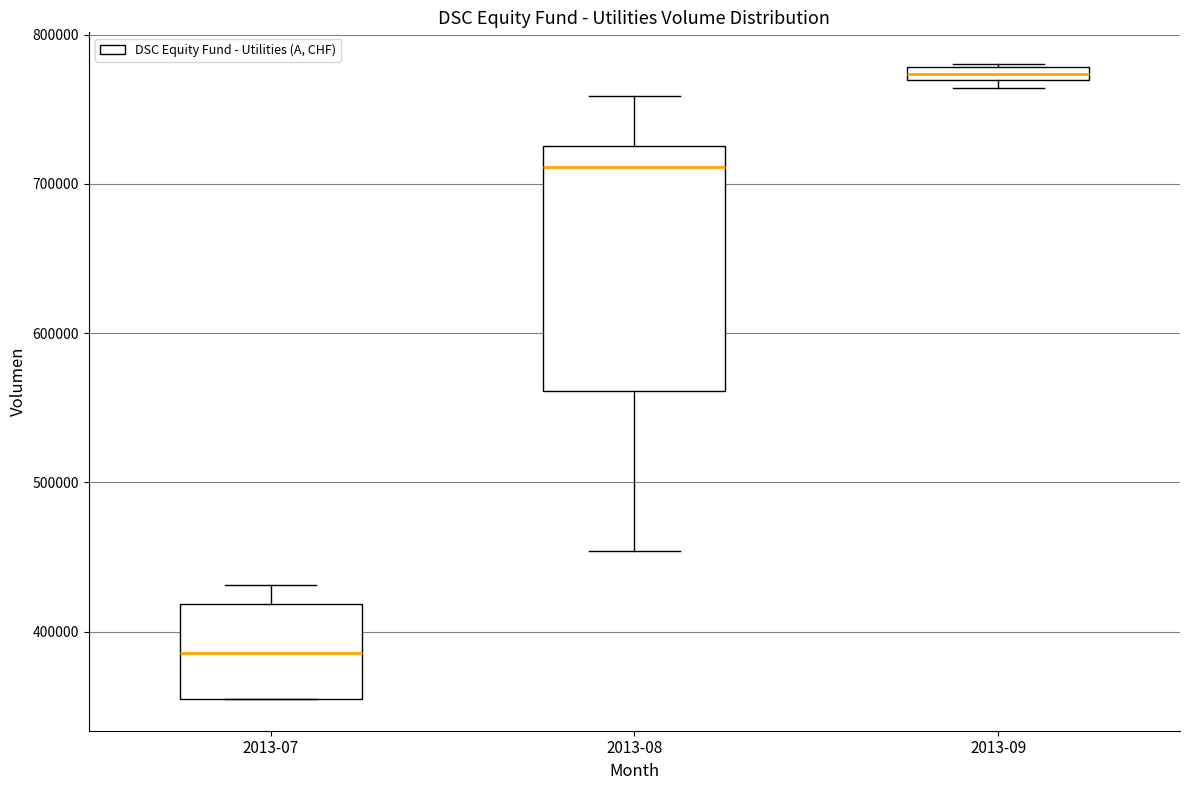

Which box has the lowest median line?

2013-07